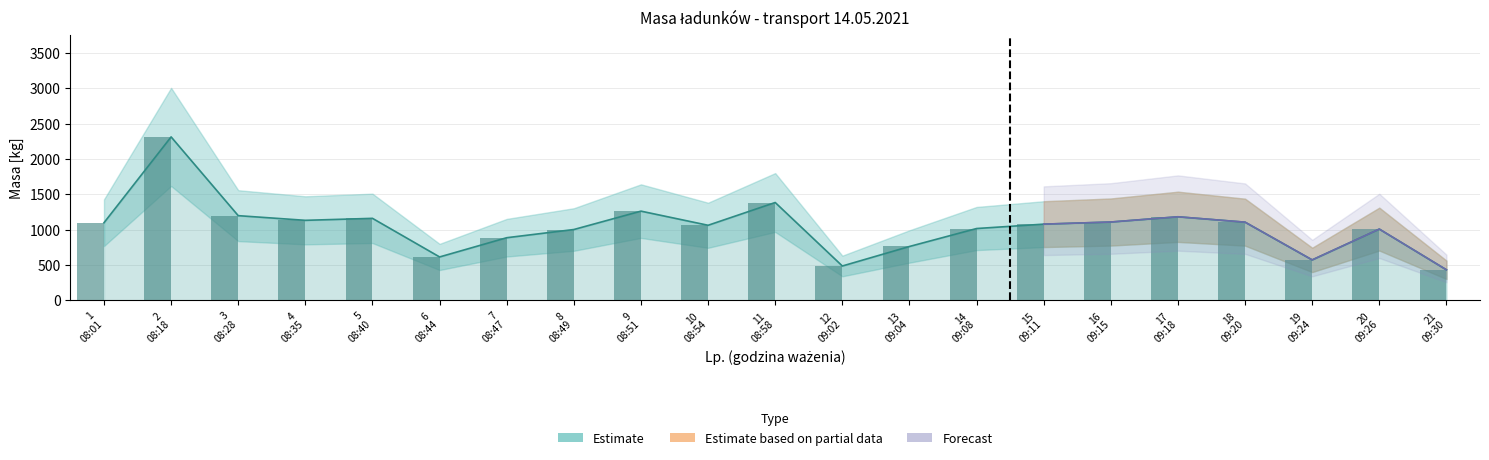

Where does the masa [kg] (col4) series first go above 1080?

1
08:01